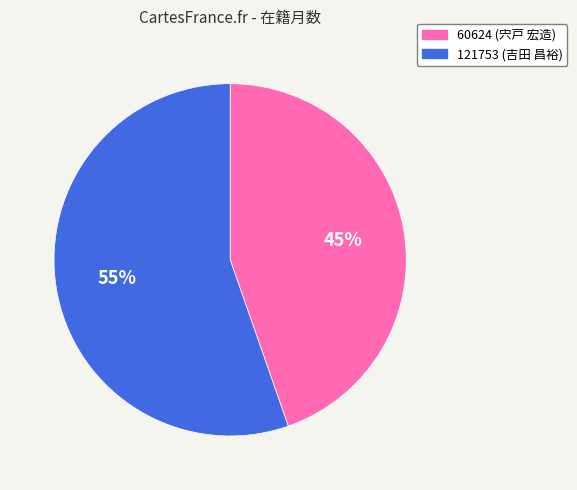

How many slices are in this pie chart?

2